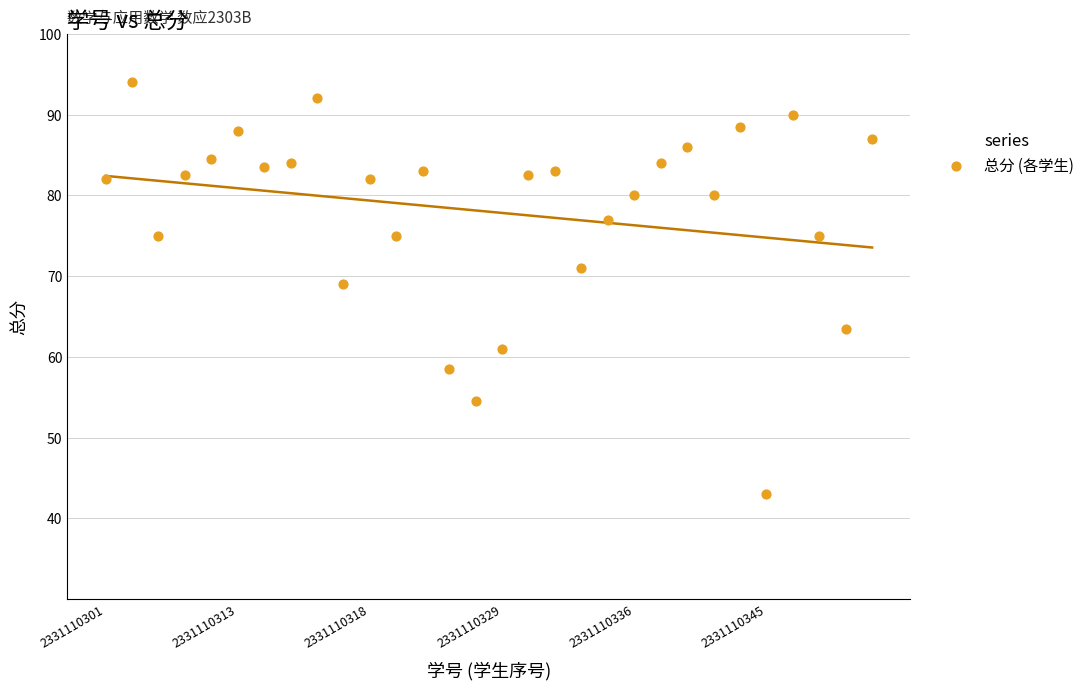

What is the range of Y values (max minus min)?

51.0